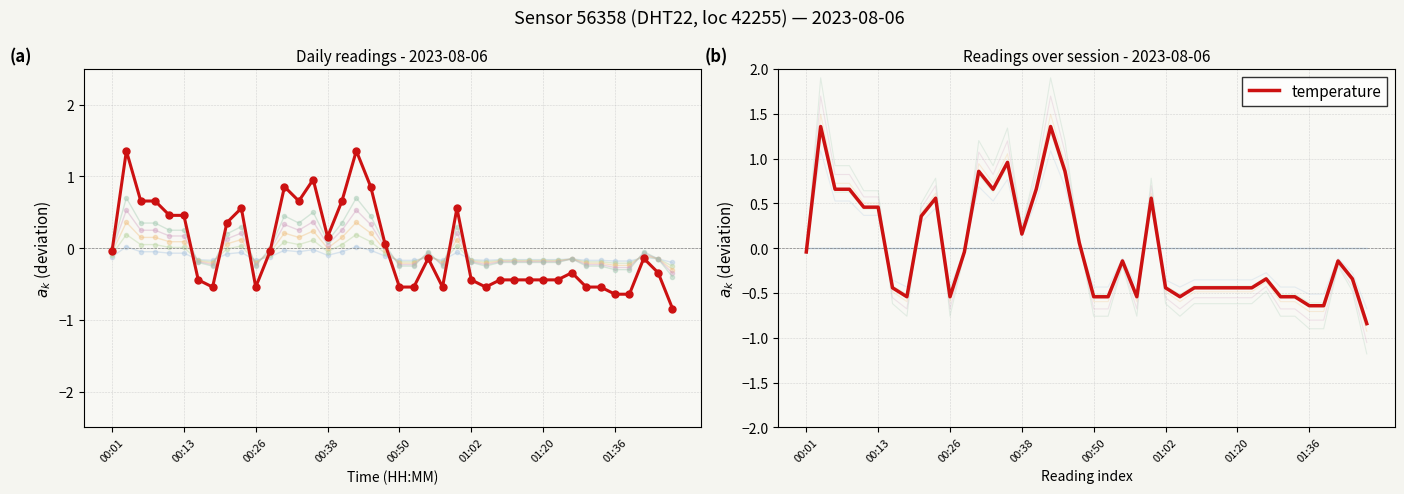

How many categories are shown in the chart?

40